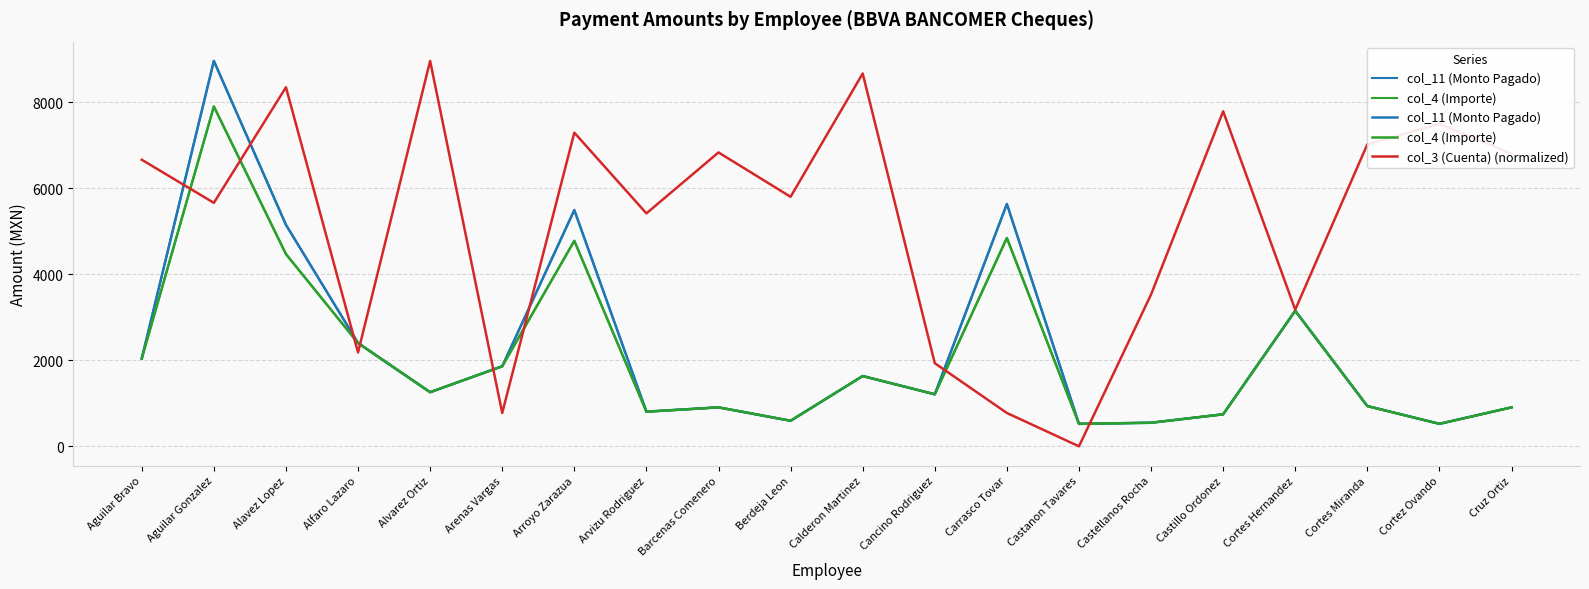

At which label is col_3 (Cuenta) (normalized) closest to 4483?

Arvizu Rodriguez